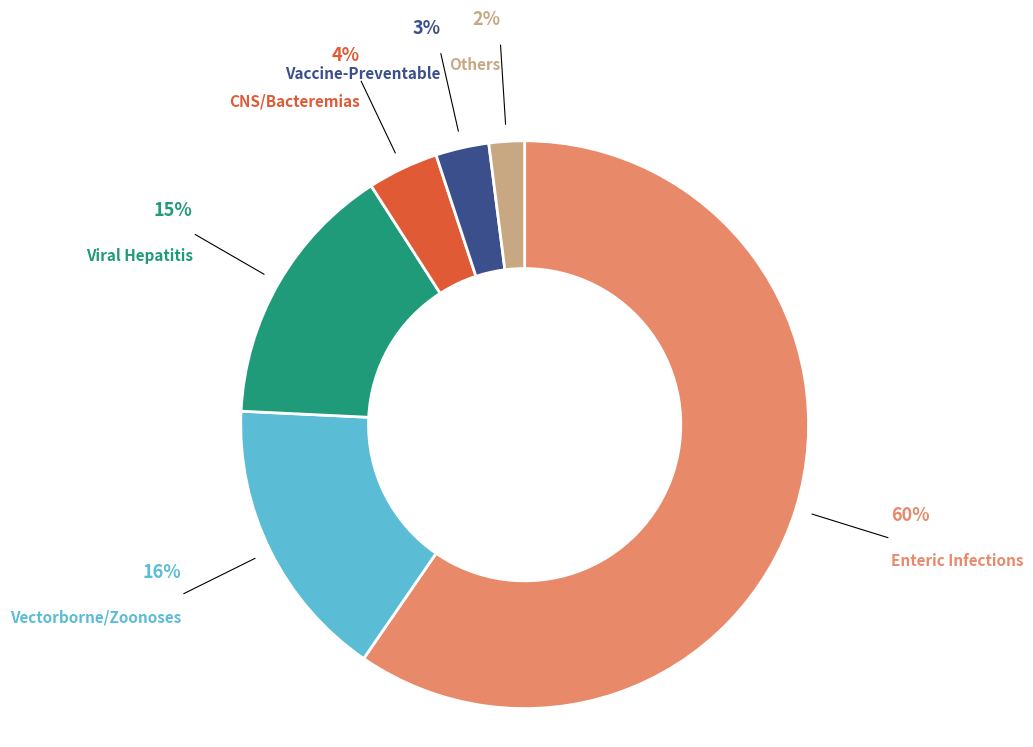

True or false: Vaccine-Preventable accounts for 3% of the total.

True